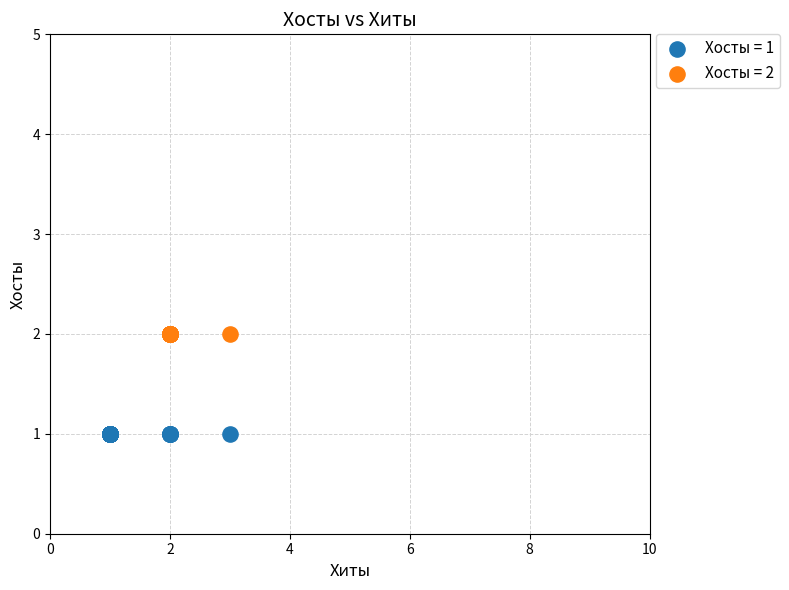

Which series reaches the maximum Y coordinate?

Хосты = 2